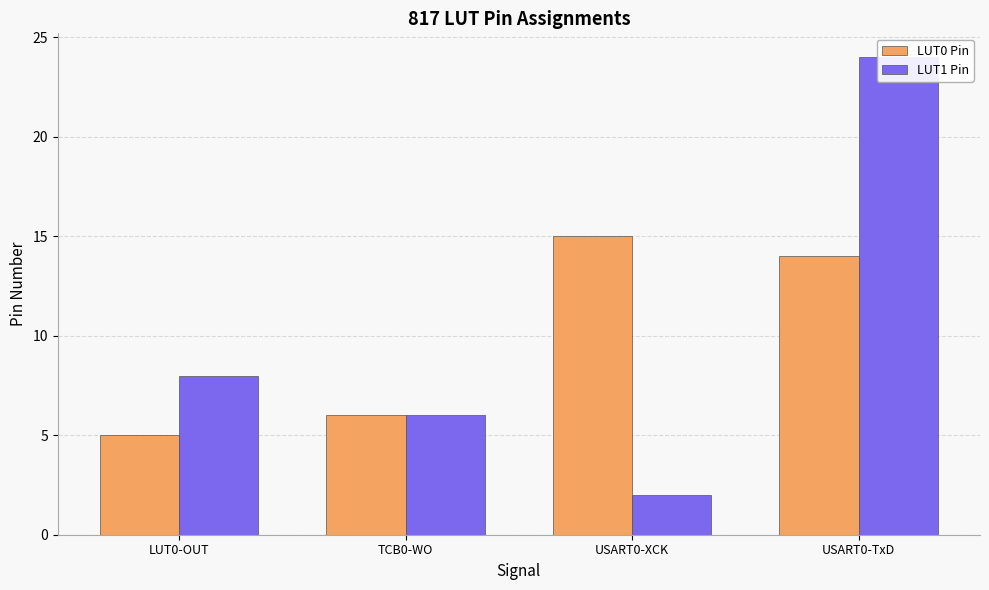

What is the difference between the second highest and second lowest values in the LUT0 Pin series?

8